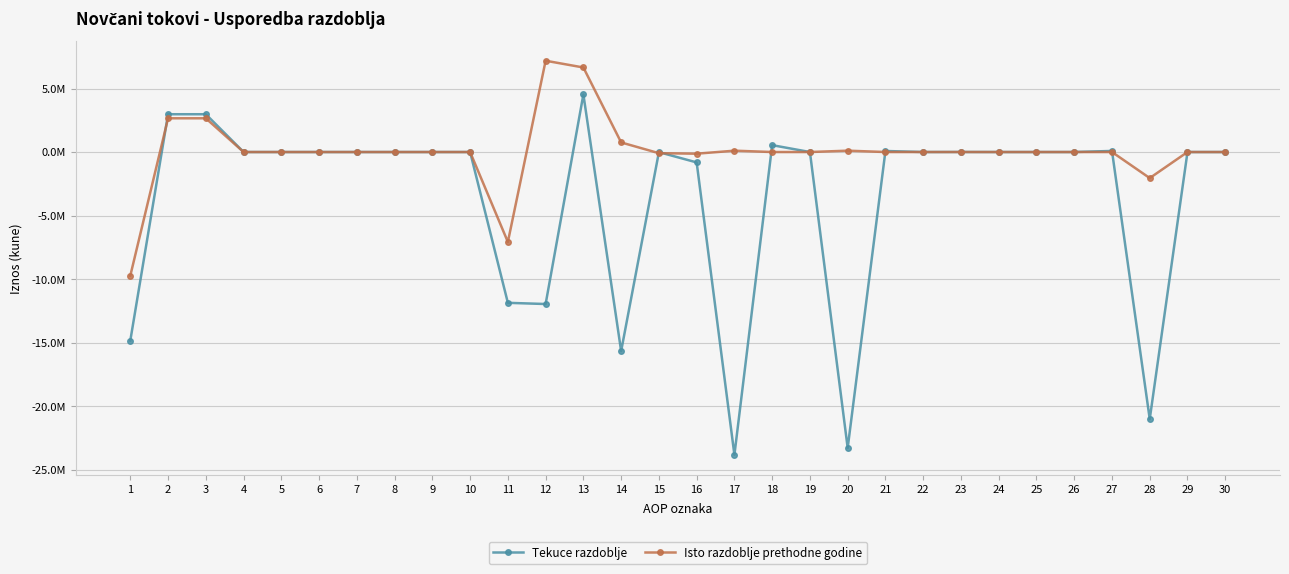

Does the chart have visible grid lines?

Yes